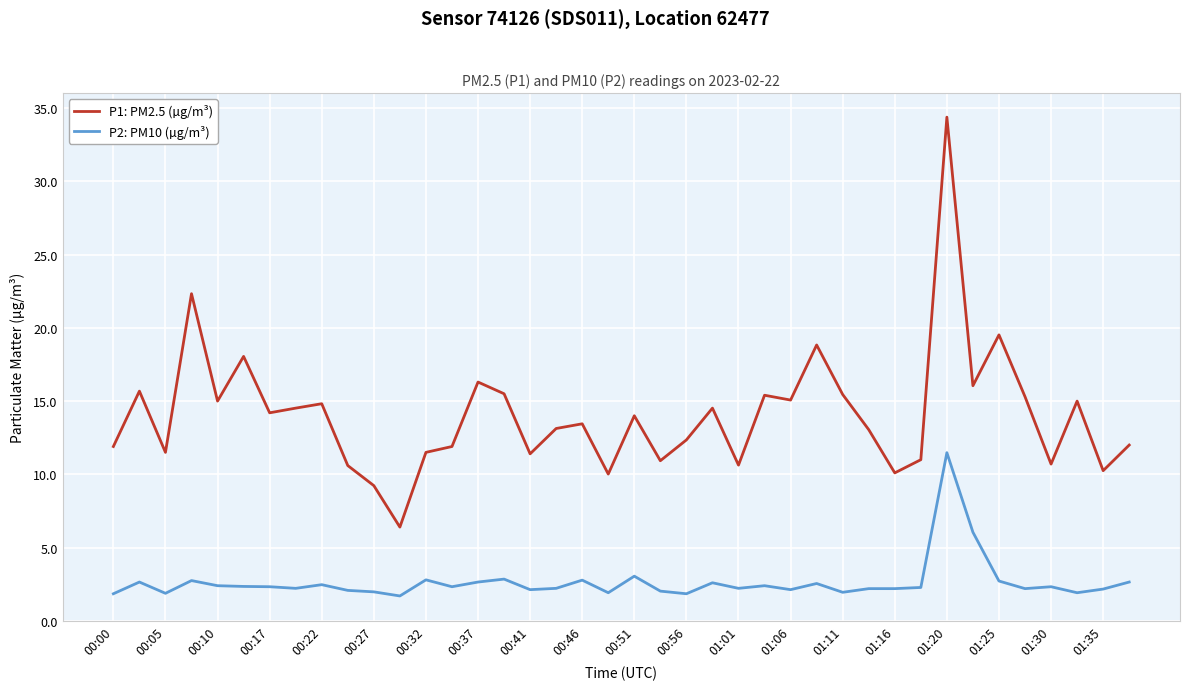

What is the smallest value displayed?

1.7